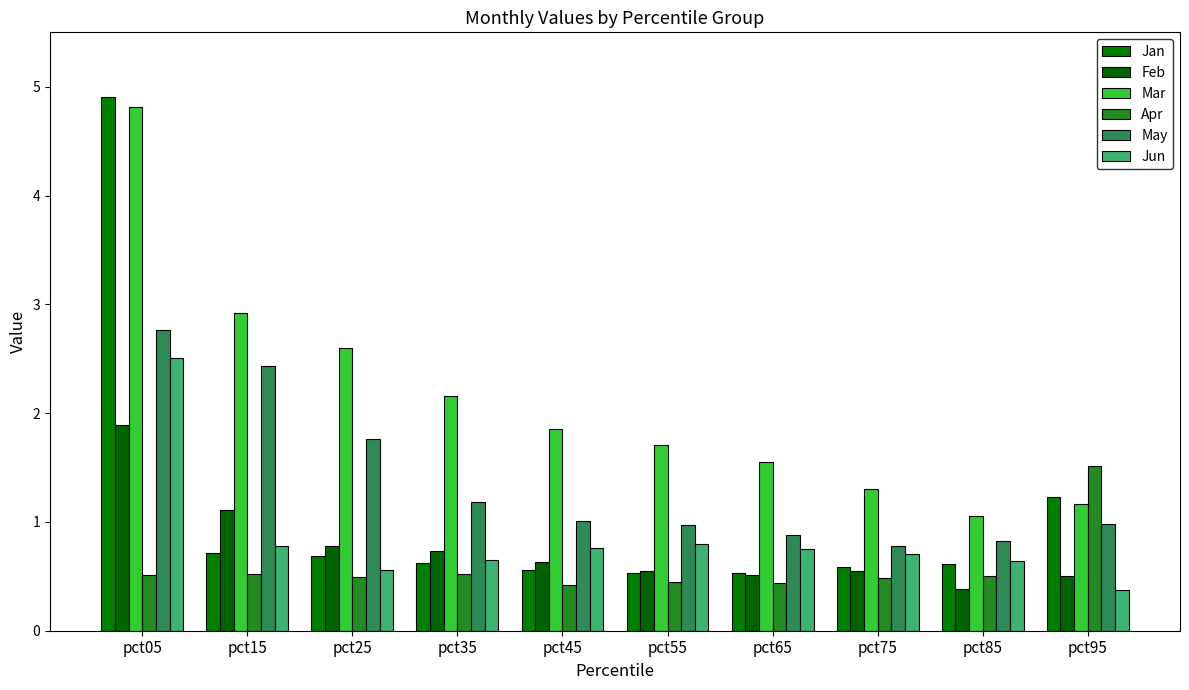

List the labels in order of Mar value, smallest first.

pct85, pct95, pct75, pct65, pct55, pct45, pct35, pct25, pct15, pct05